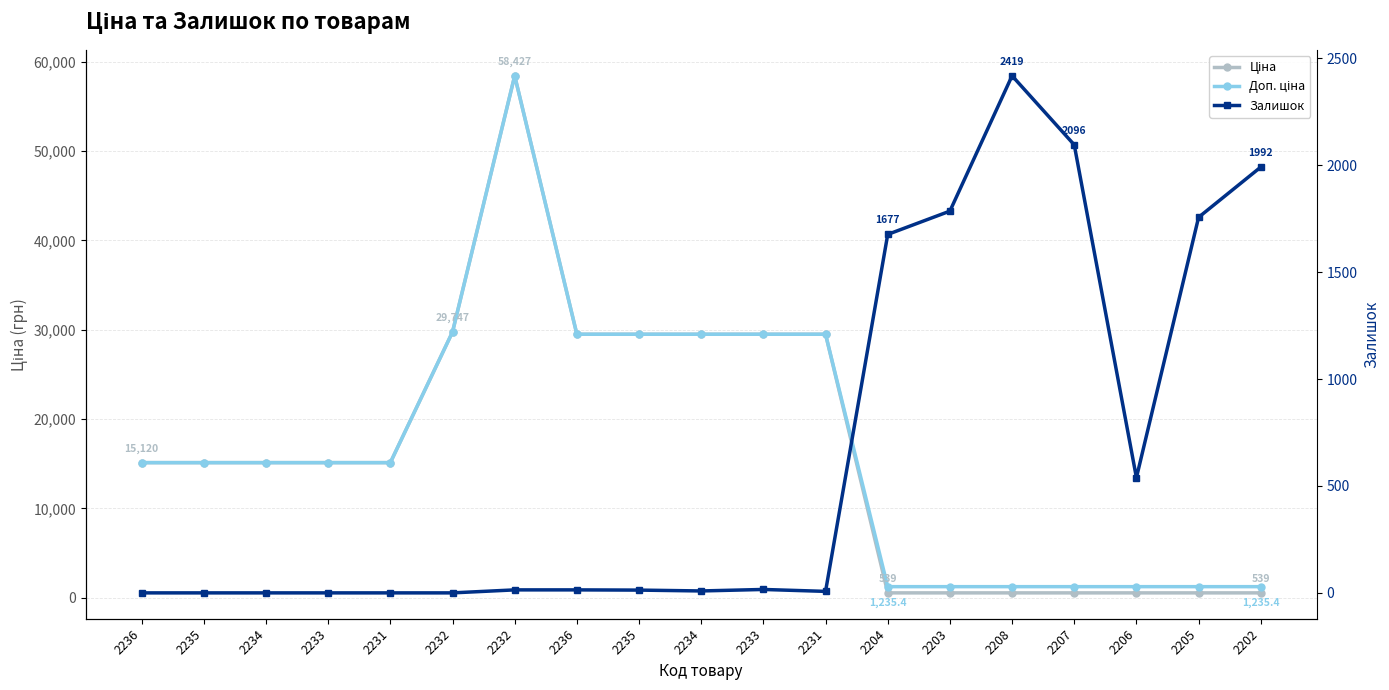

Which series has the largest range (max minus min)?

Ціна